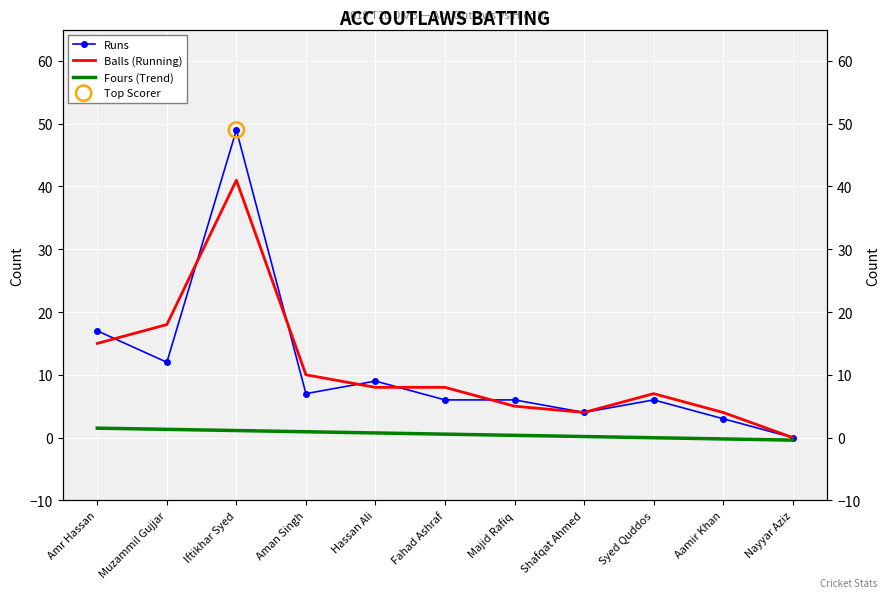

Which series contains the highest Y value?

Runs